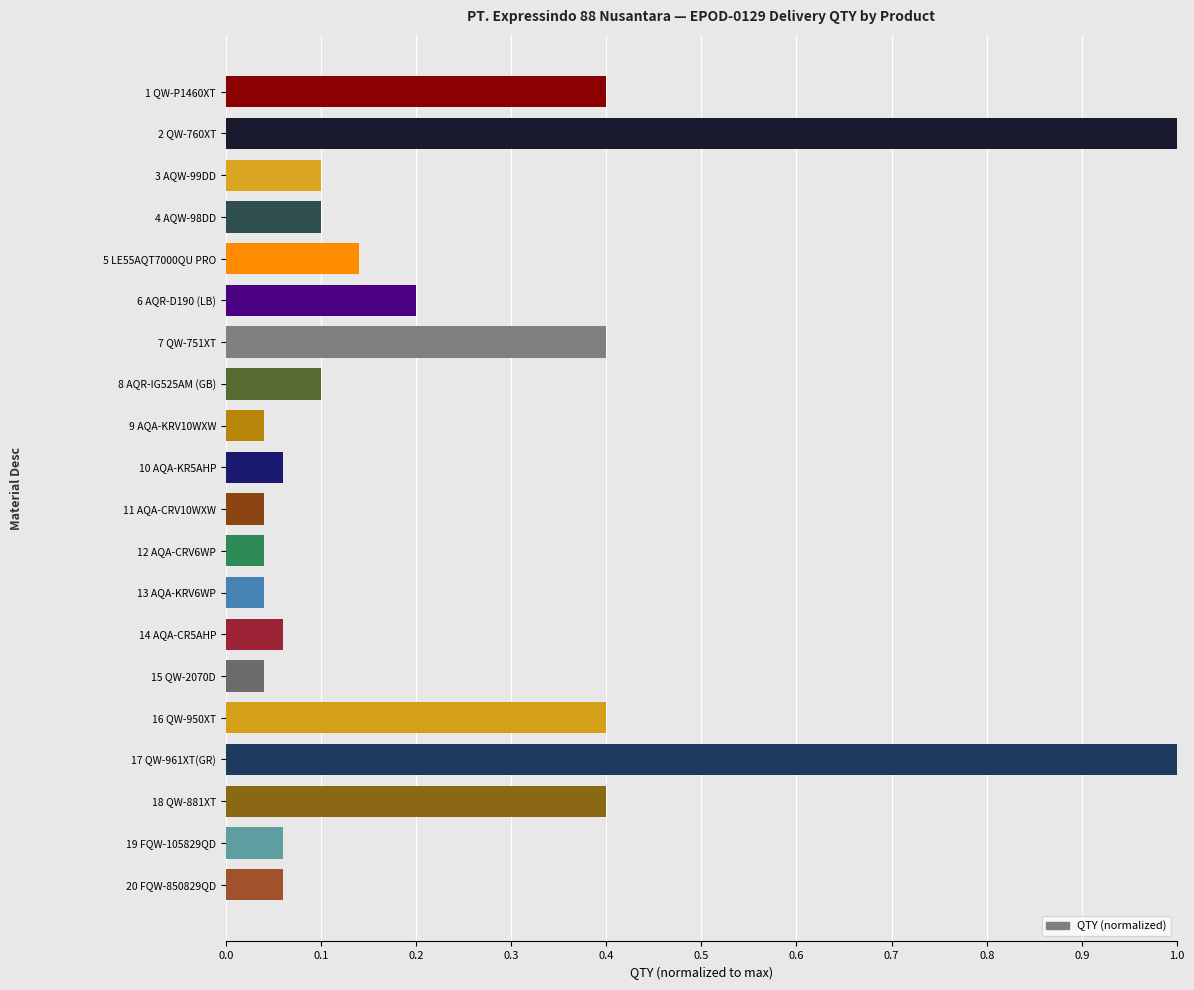

What is the label of the 17th bar from the bottom?

4 AQW-98DD